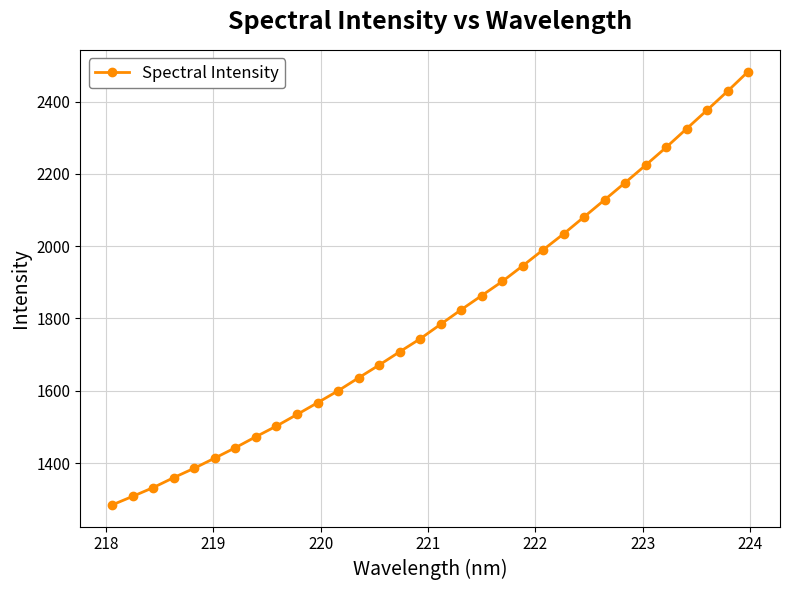

What is the value of the 21st point from the left?

1945.8